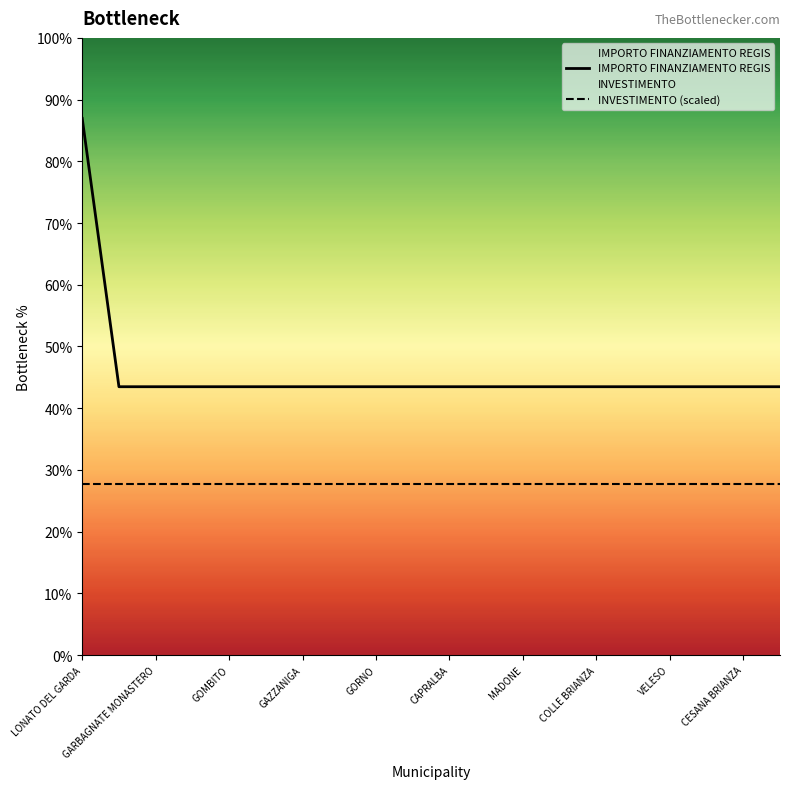

Reading left to right, transcribe all the data shown in this chart.

IMPORTO FINANZIAMENTO REGIS: 20344	10172	10172	10172	10172	10172	10172	10172	10172	10172	10172	10172	10172	10172	10172	10172	10172	10172	10172	10172
INVESTIMENTO (scaled): 6500	6500	6500	6500	6500	6500	6500	6500	6500	6500	6500	6500	6500	6500	6500	6500	6500	6500	6500	6500